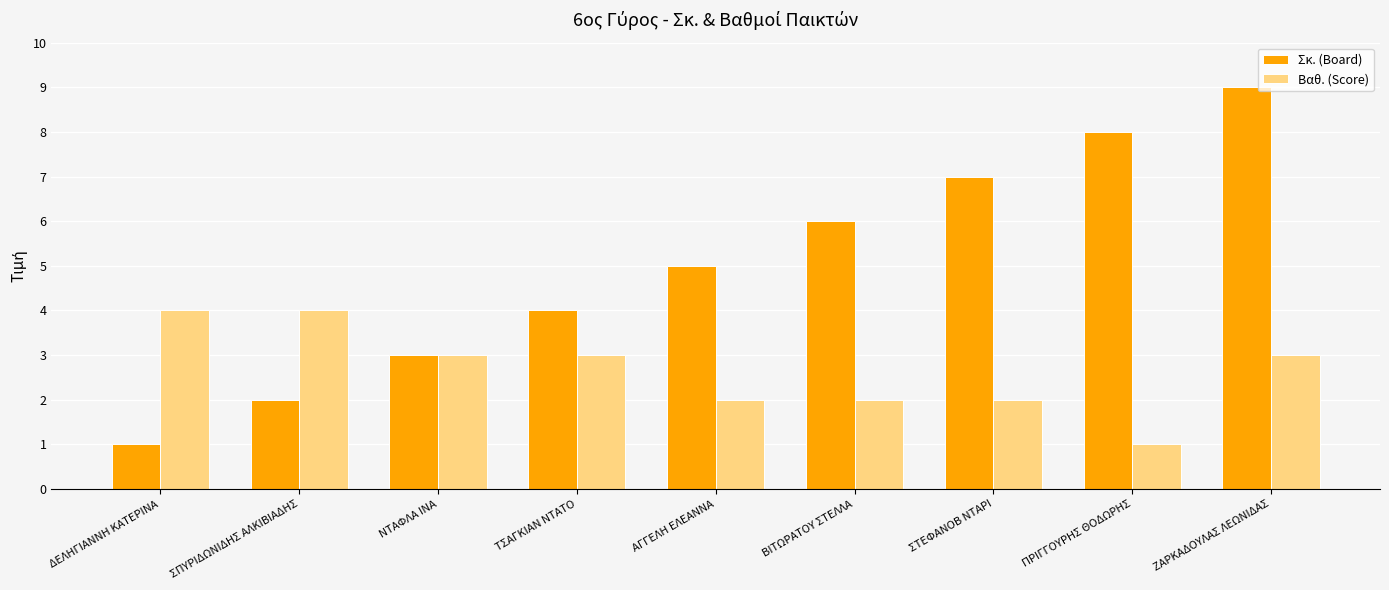

What is the label of the 7th bar from the left?

ΣΤΕΦΑΝΟΒ ΝΤΑΡΙ